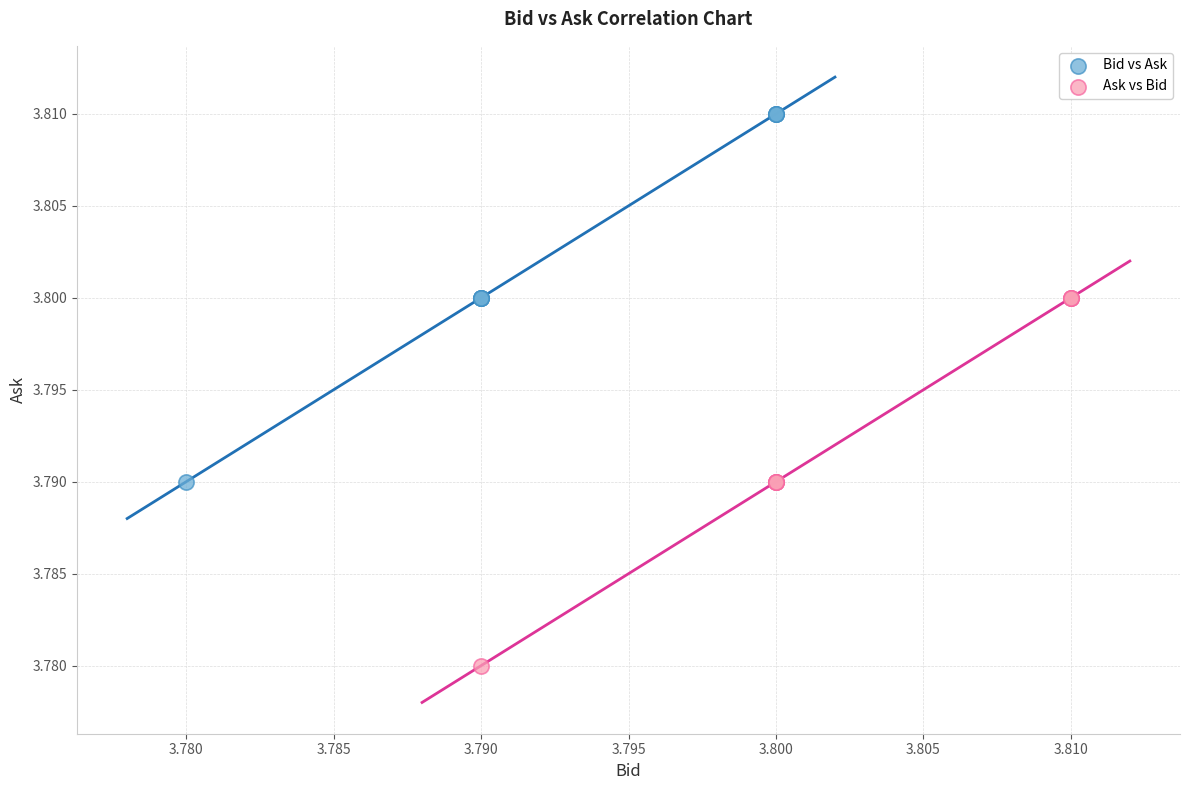

Which series reaches the minimum Y coordinate?

Ask vs Bid